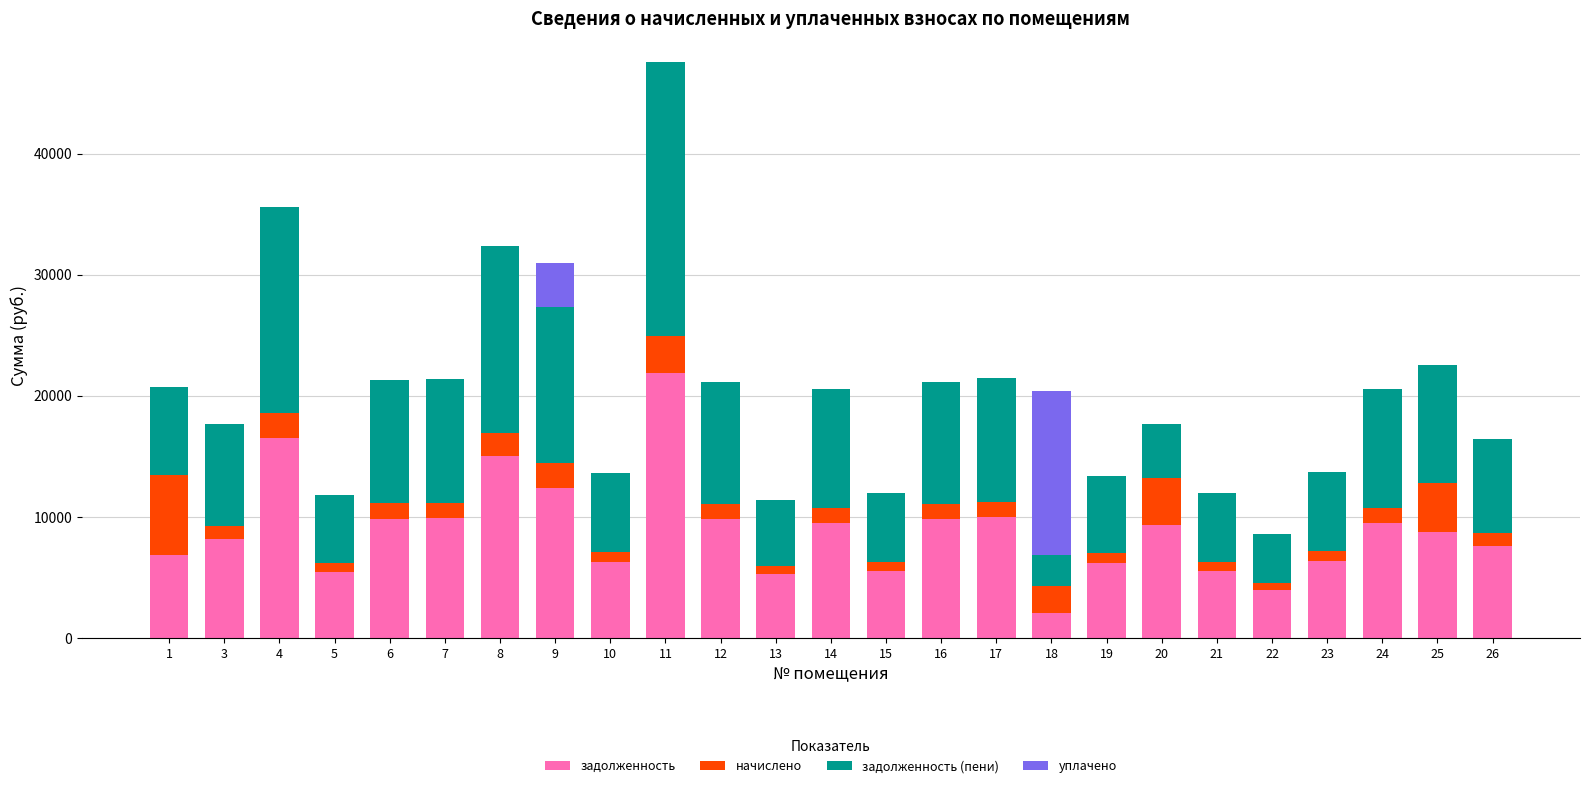

What is the sum of all задолженность values?

221181.4